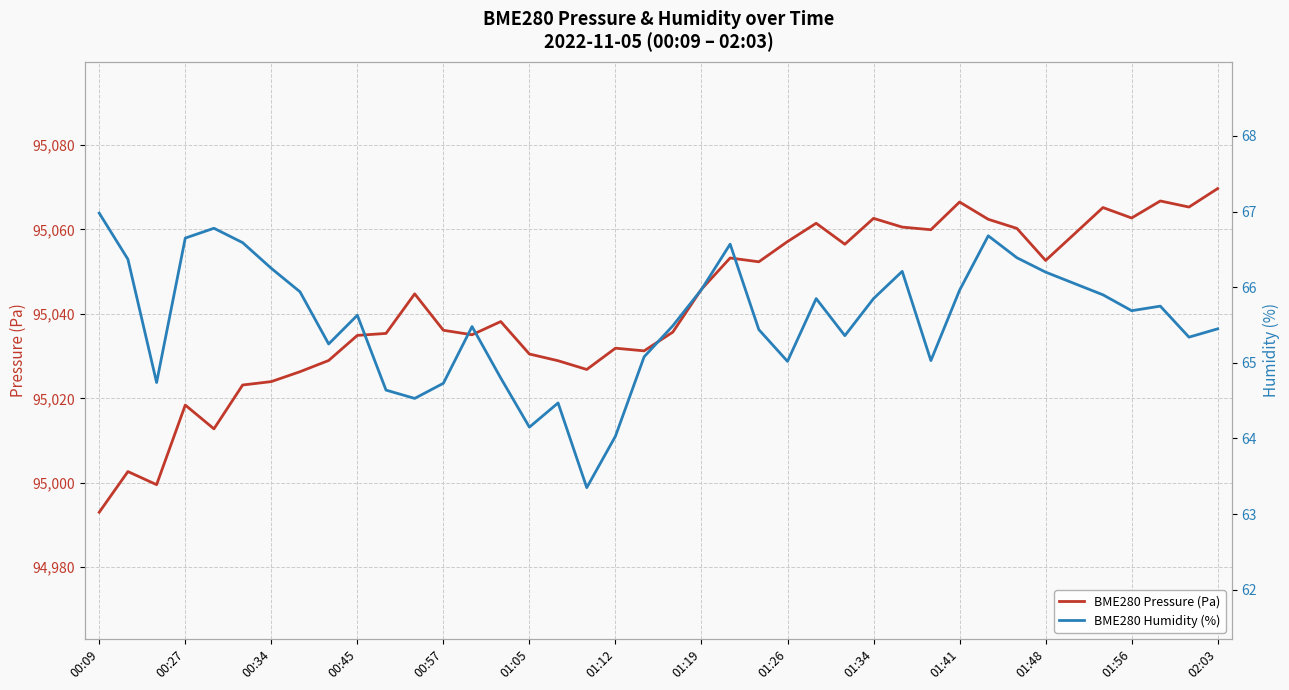

The BME280 Humidity (%) series shows 90.6 at 26. True or false?

False